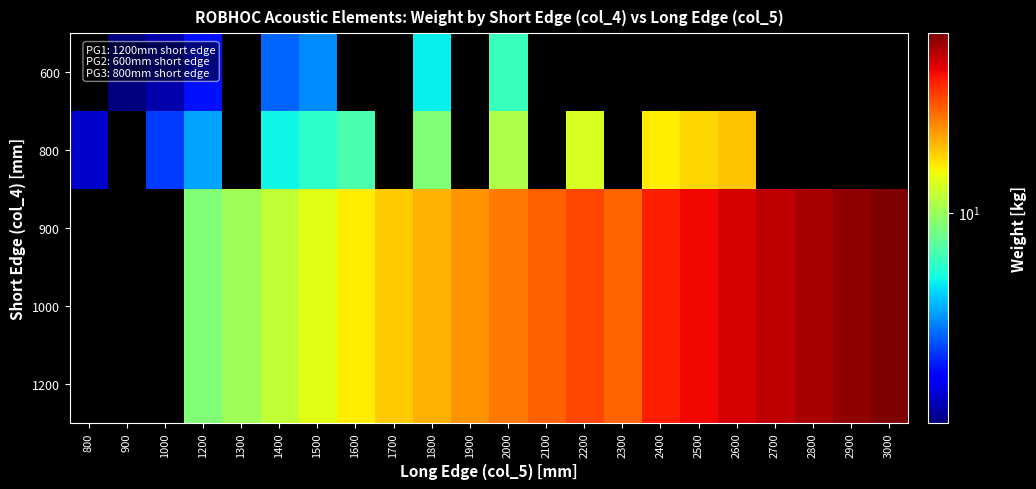

Rank the series by their average value, from lowest to highest.

600, 800, 900, 1000, 1200